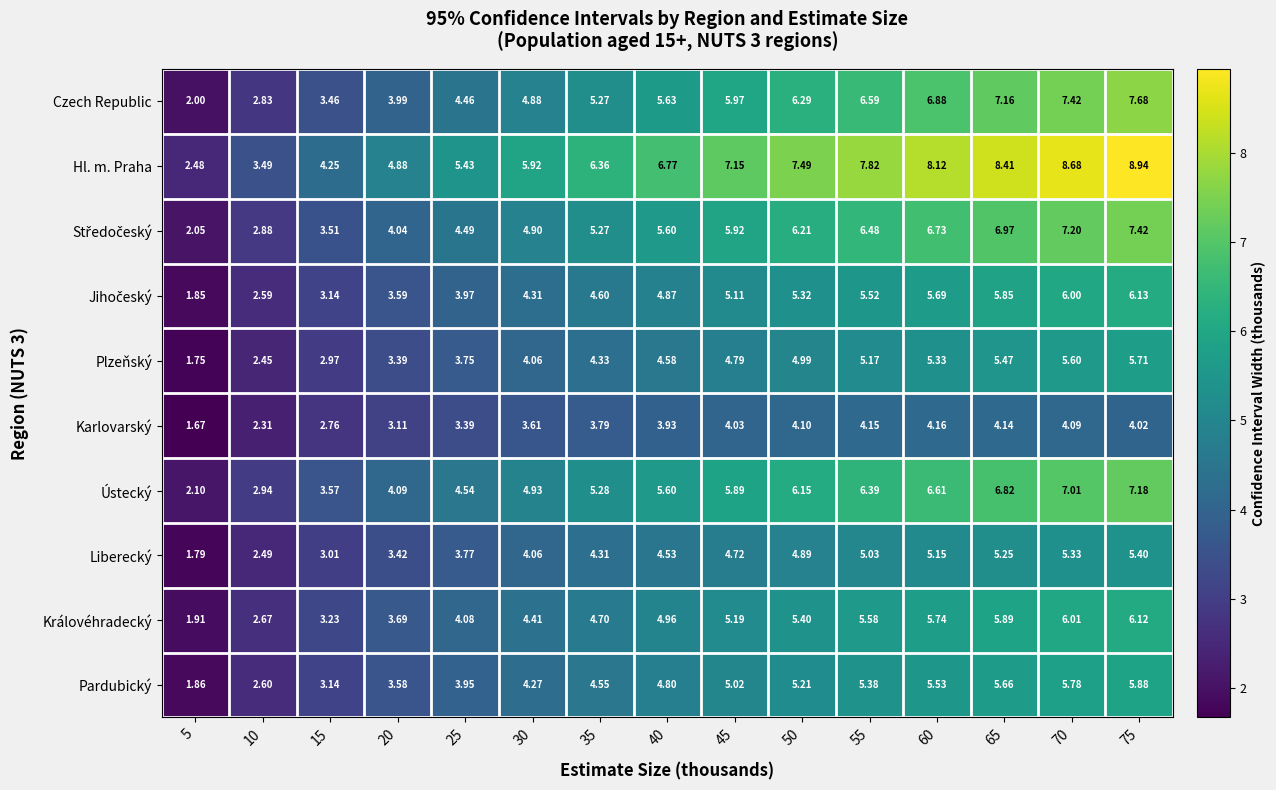

Which series has the largest total across all categories?

Hl. m. Praha